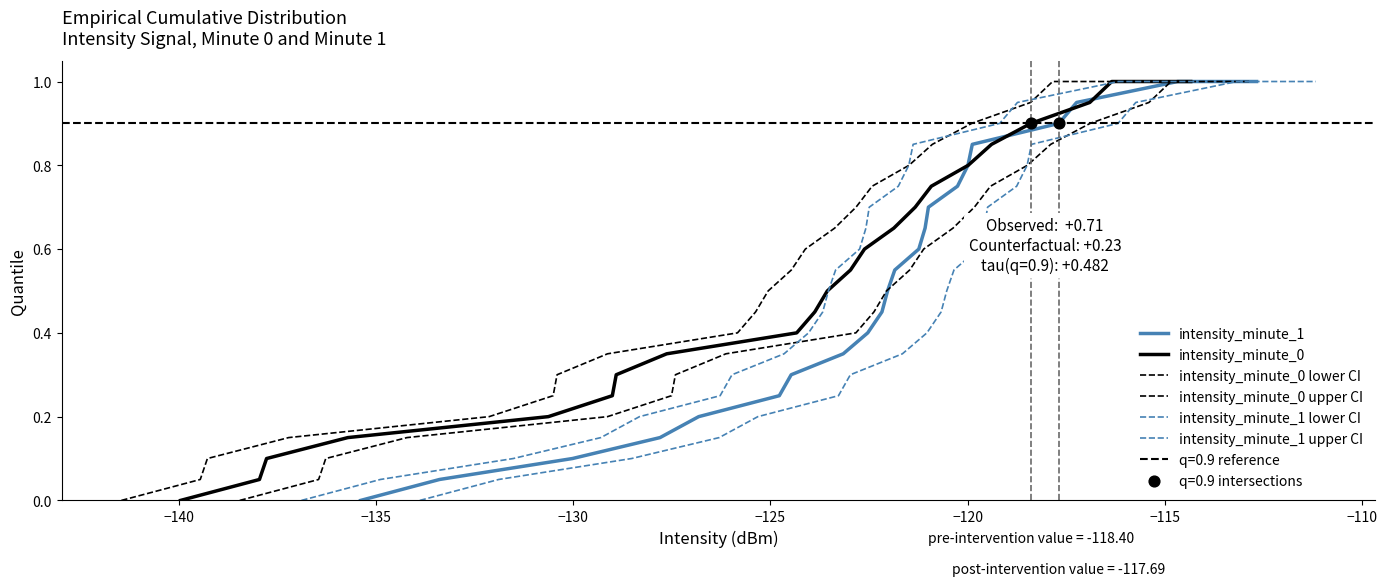

What is the highest value of the intensity_minute_0 series?

1.0